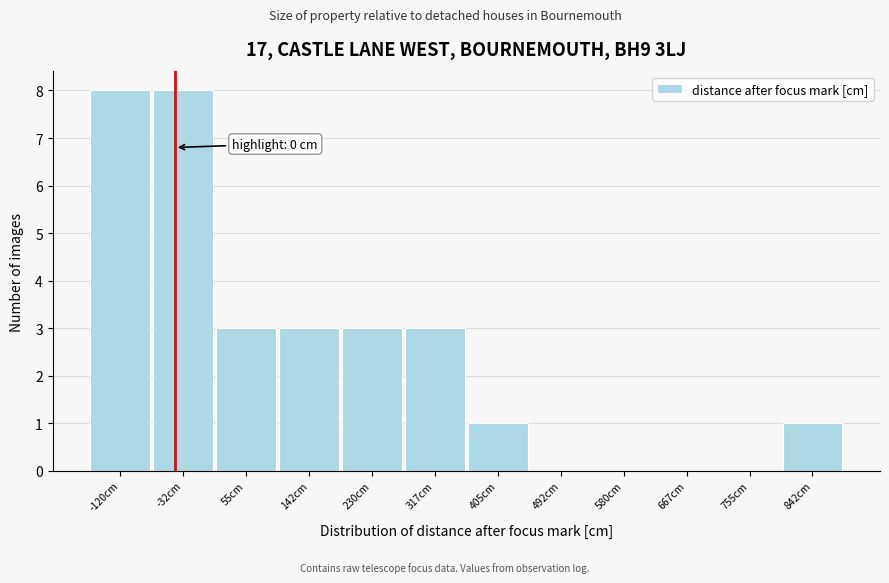

Reading left to right, what are all the values shown in this chart?

-120cm=8	-32cm=8	55cm=3	142cm=3	230cm=3	317cm=3	405cm=1	492cm=0	580cm=0	667cm=0	755cm=0	842cm=1